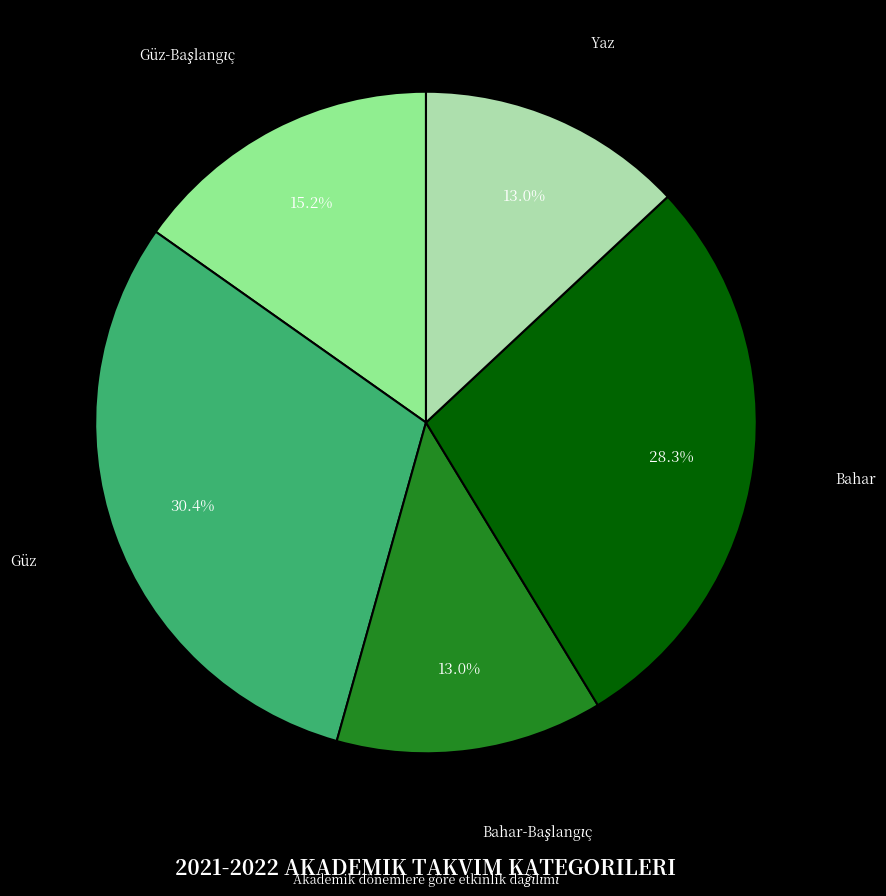

Combined, do Yaz and Güz account for over 50%?

No